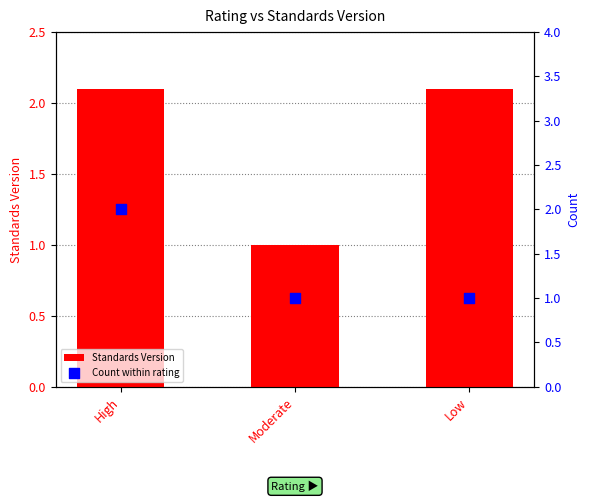

Which series reaches the minimum Y coordinate?

Standards Version